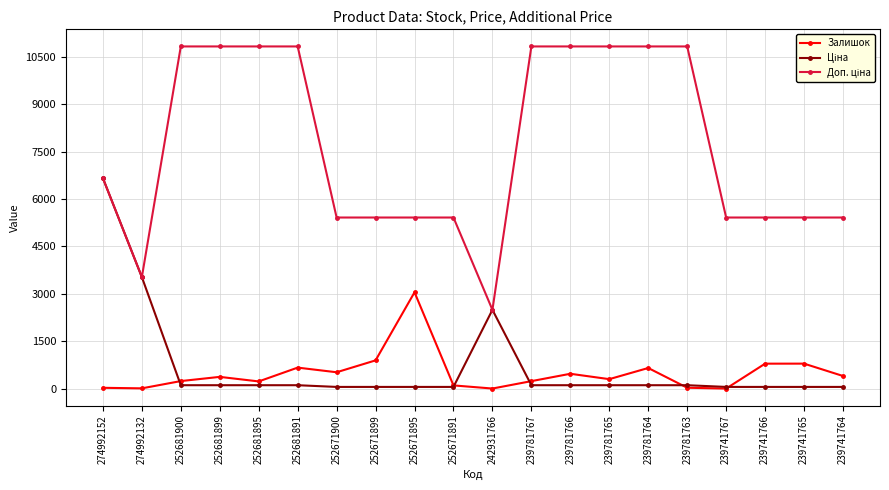

At how many categories does at least one series exceed 8378?

9